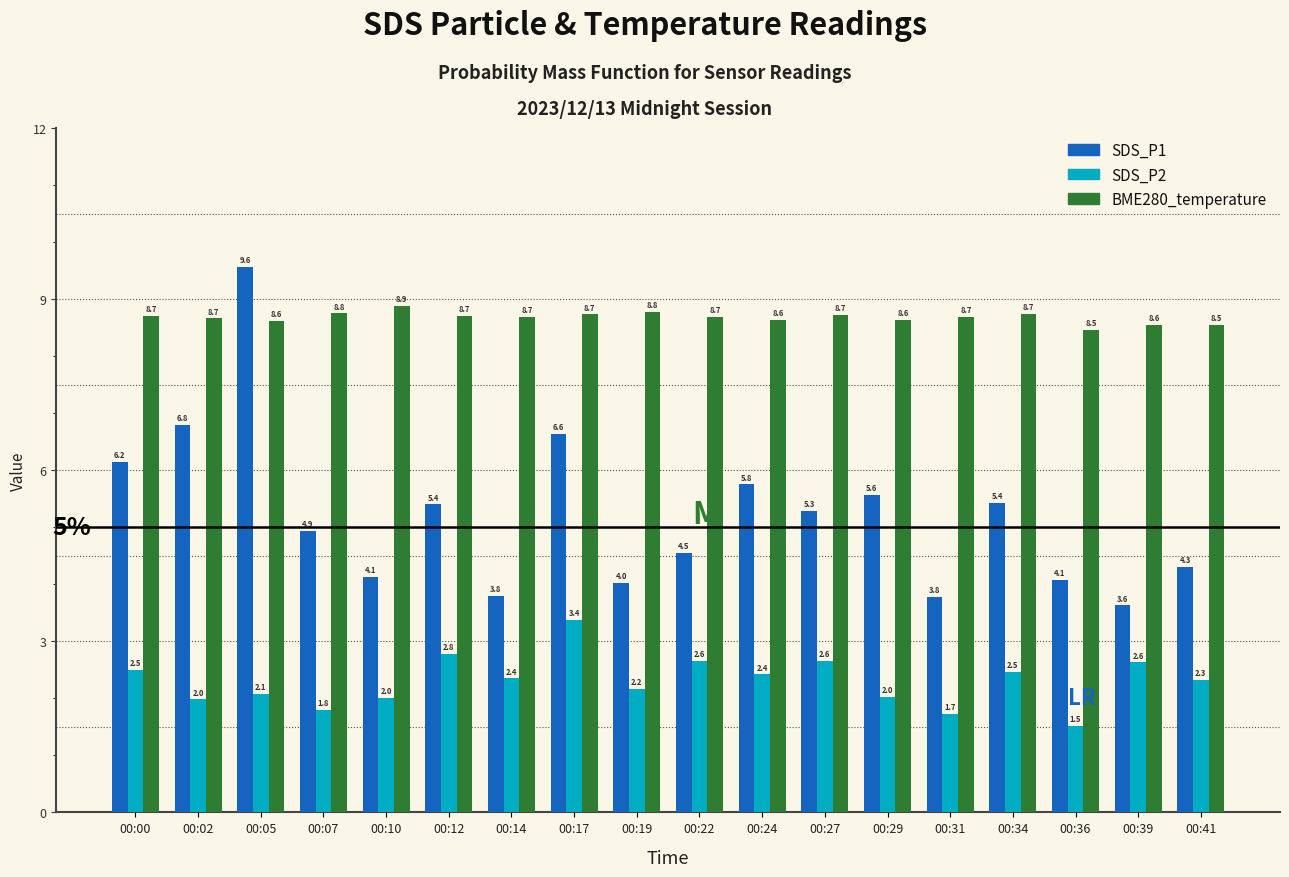

What is the difference between the BME280_temperature values at 00:12 and 00:05?

0.1